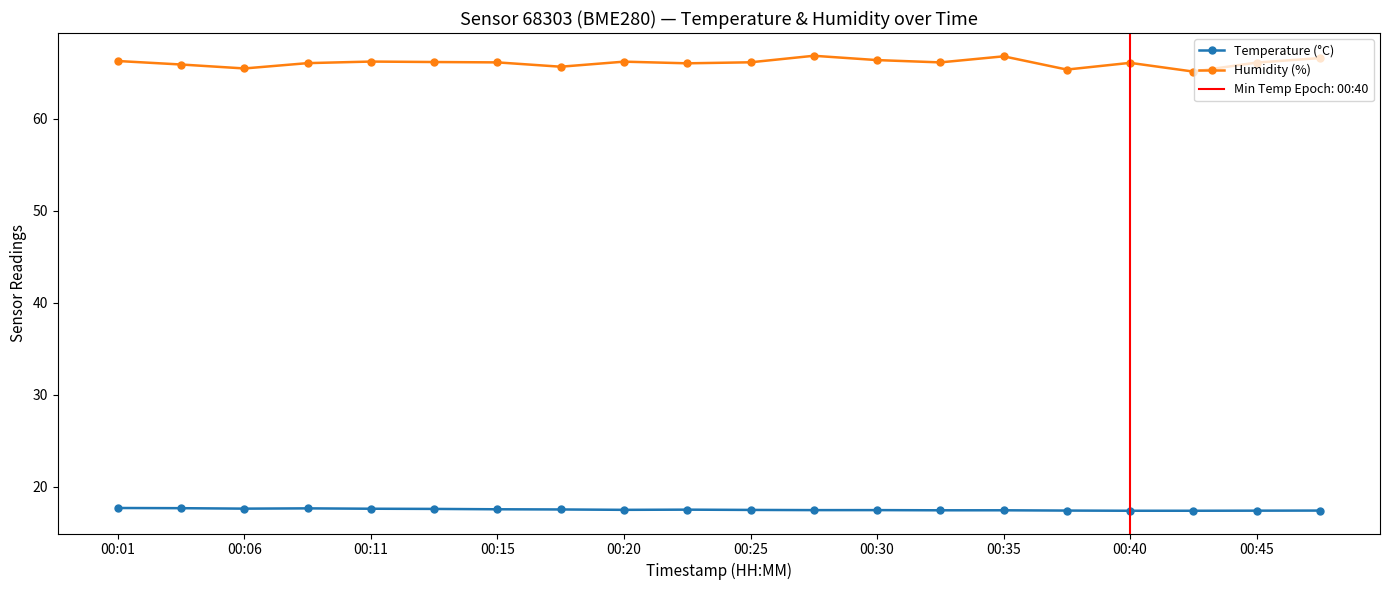

Where does the Humidity (%) series first go above 66?

00:01